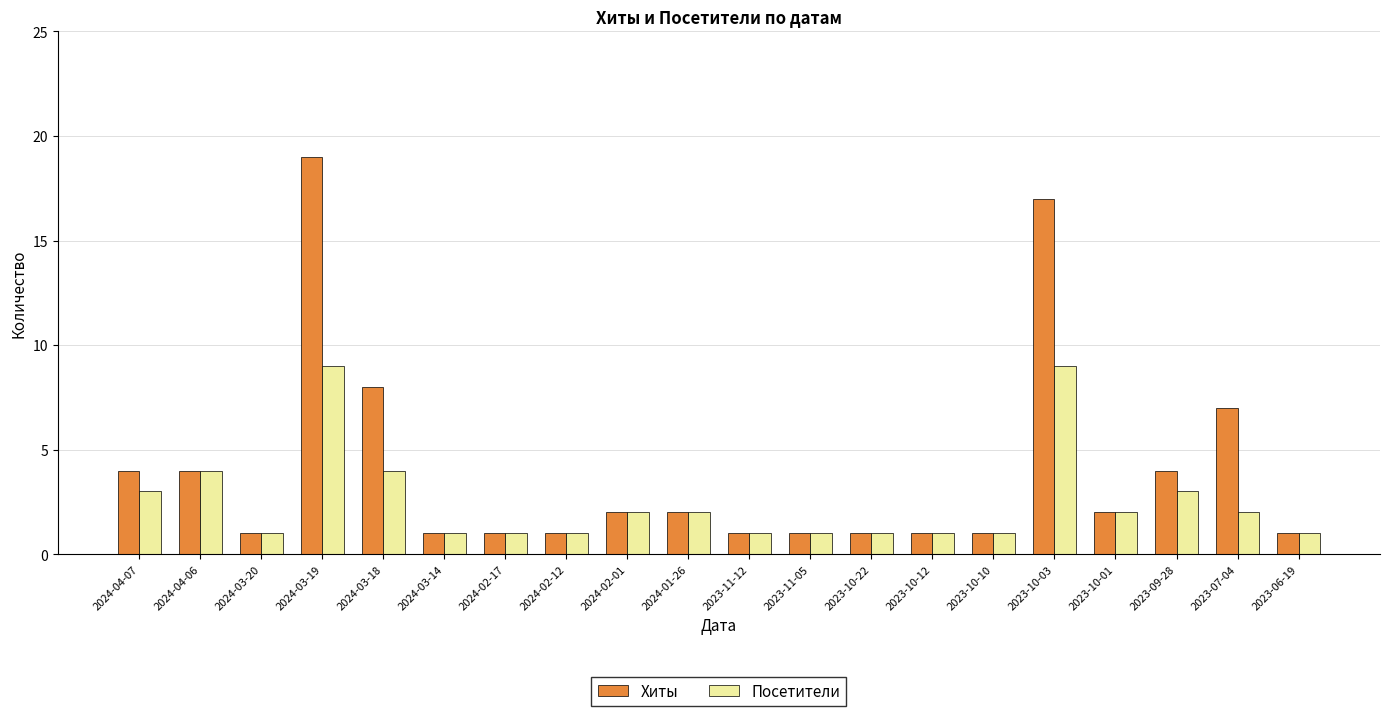

Are the bars grouped side by side (vs. stacked)?

Yes